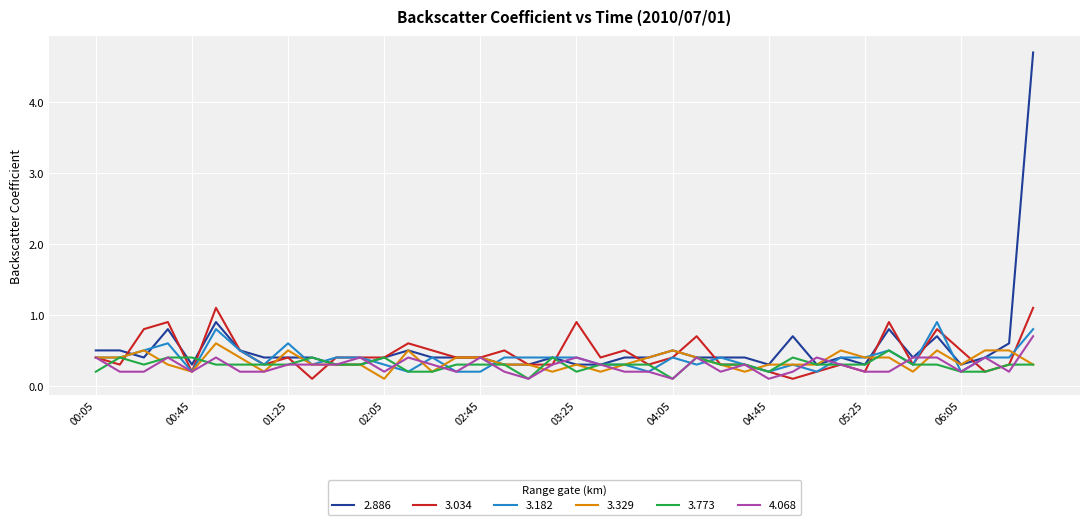

Which series has the widest spread of values?

2.886